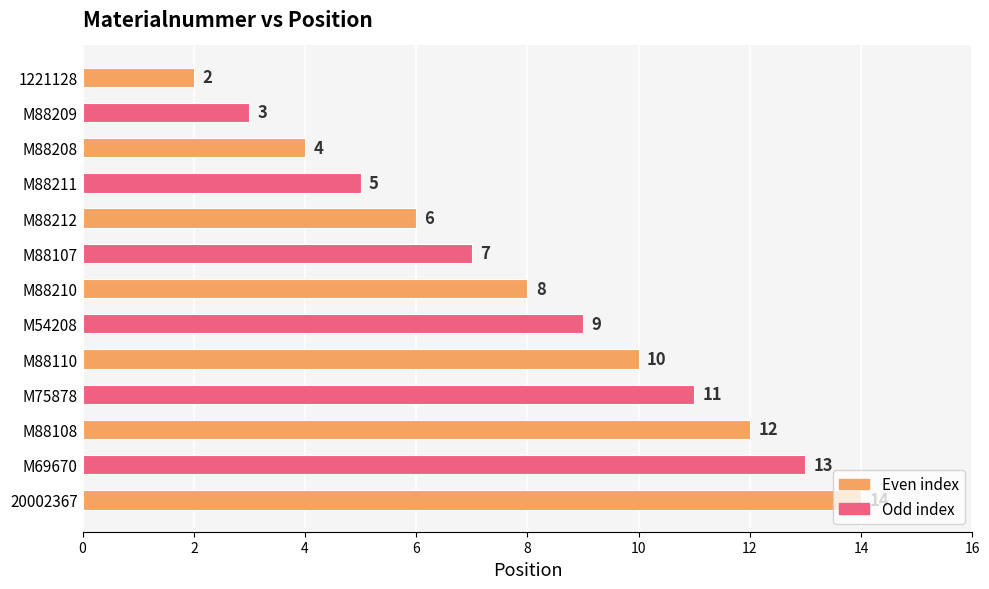

Read the value at M75878, to the nearest 5.

10